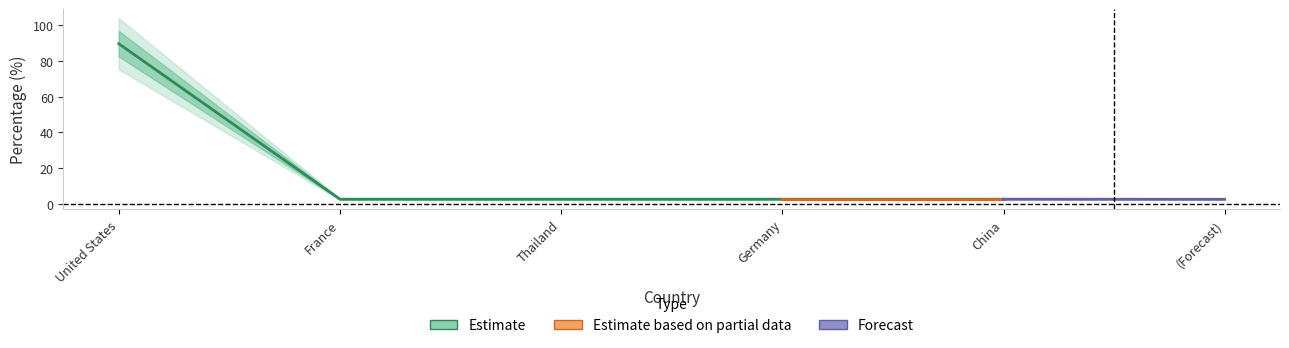

What is the value of the 2nd point from the left?

2.6